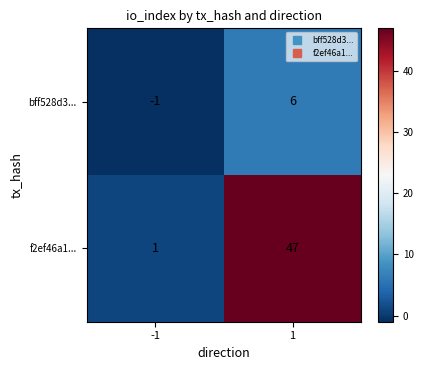

Between -1 and 1, which series saw the biggest shift?

f2ef46a1...